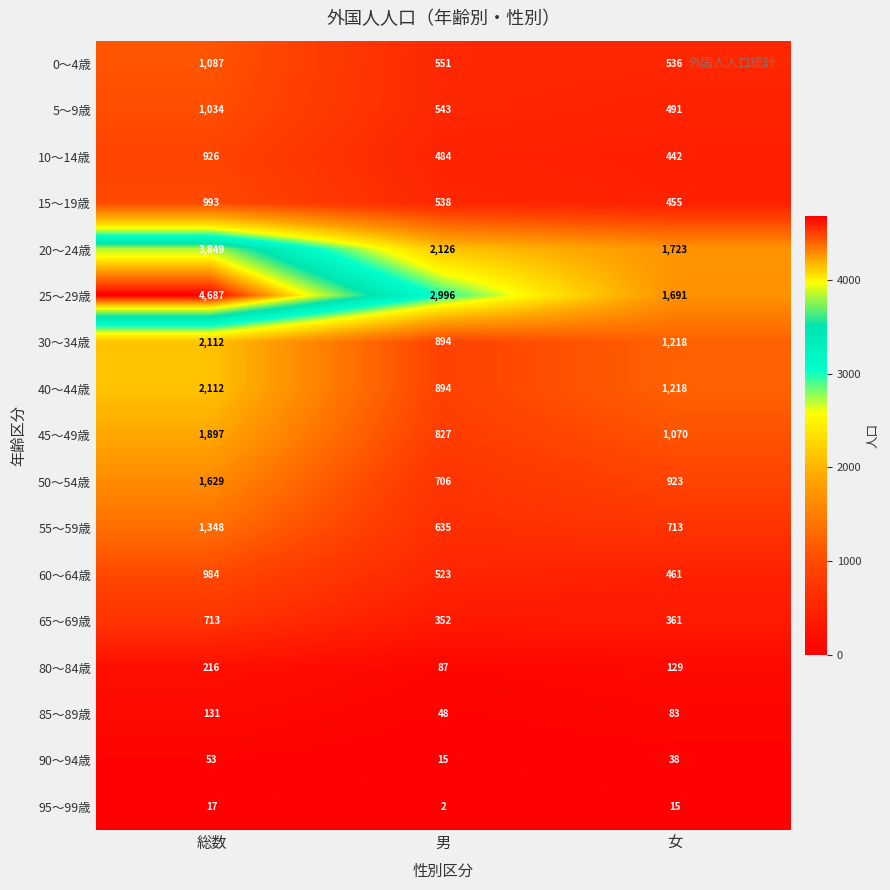

Read the 20～24歳 value at 女.

1723